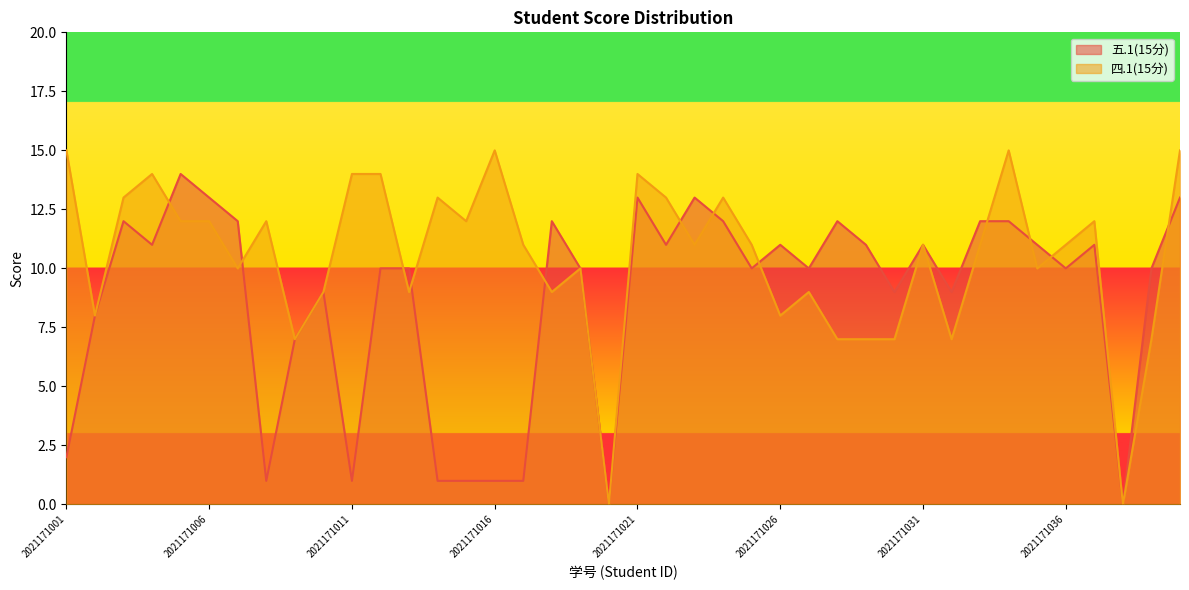

What is the difference between the maximum and second lowest values in the 五.1(15分) series?

14